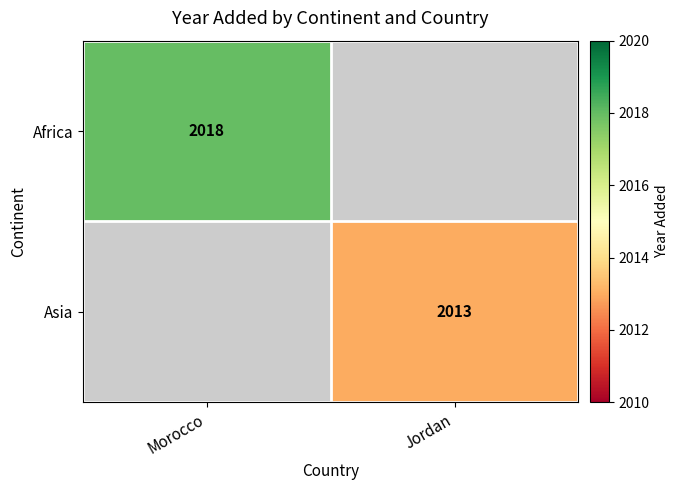

Is it true that Asia equals 480 at Jordan?

False